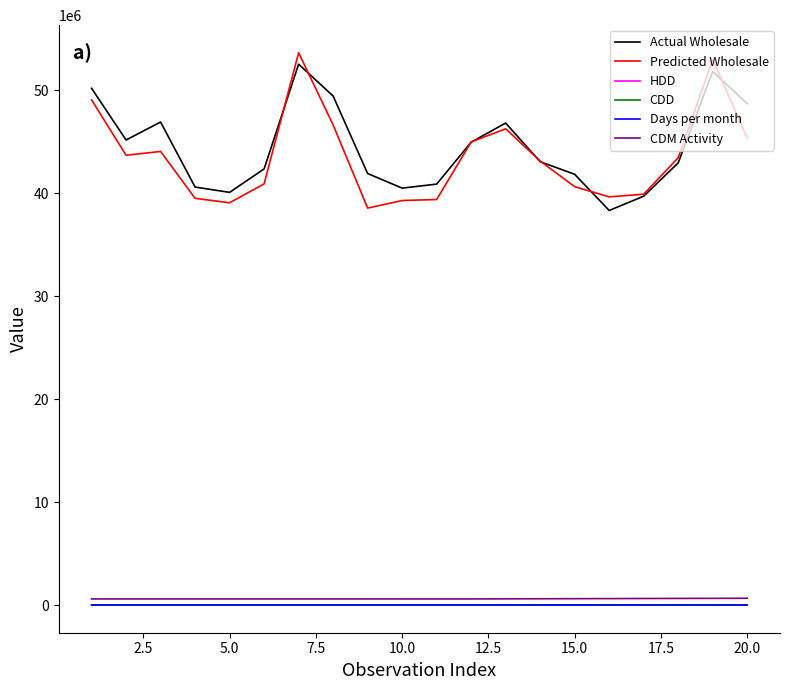

What is the maximum value for Predicted Wholesale?

53653882.7